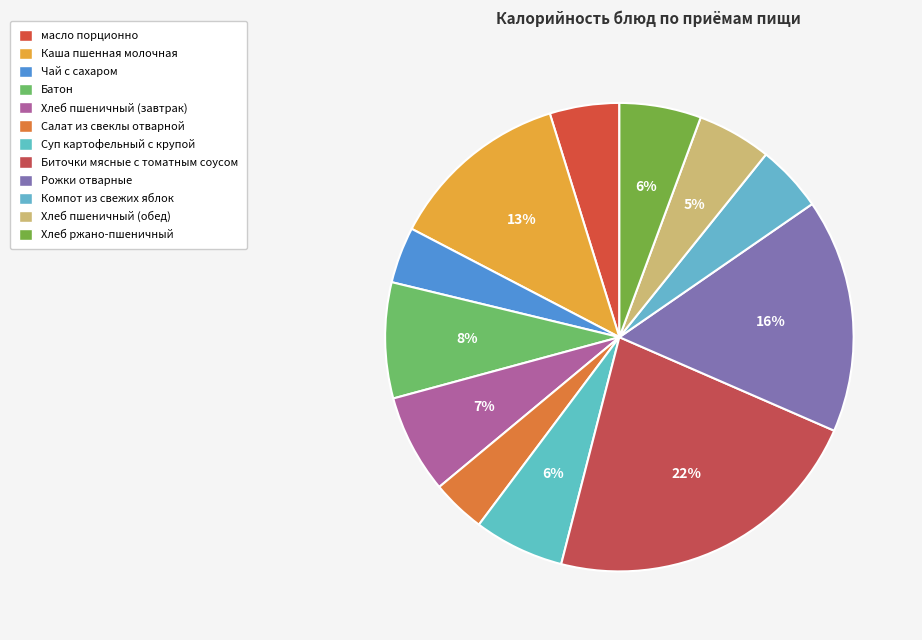

How many segments does this pie chart have?

12